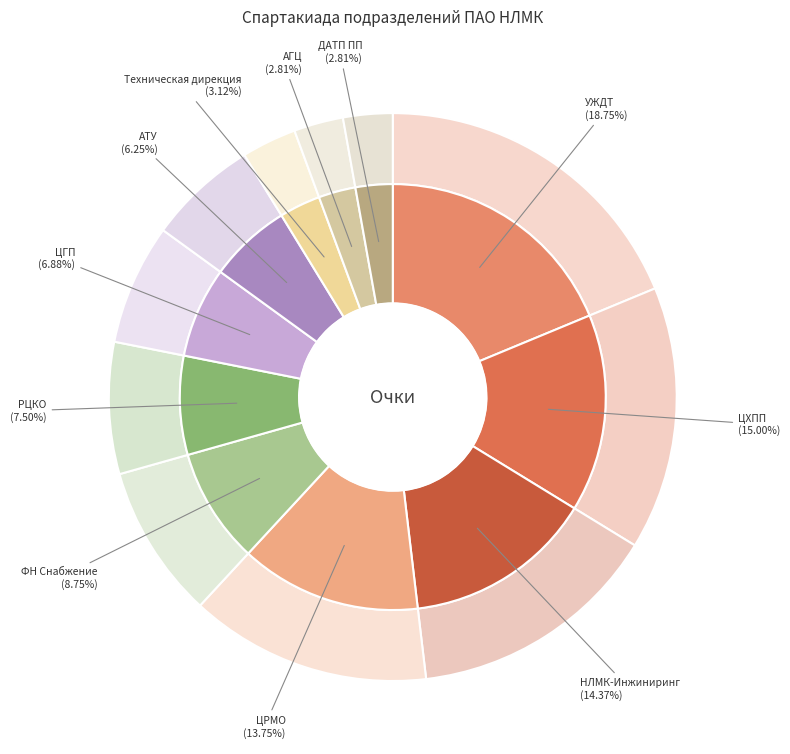

Combined, what portion of the pie is УЖДТ and ЦГП?

25.6%